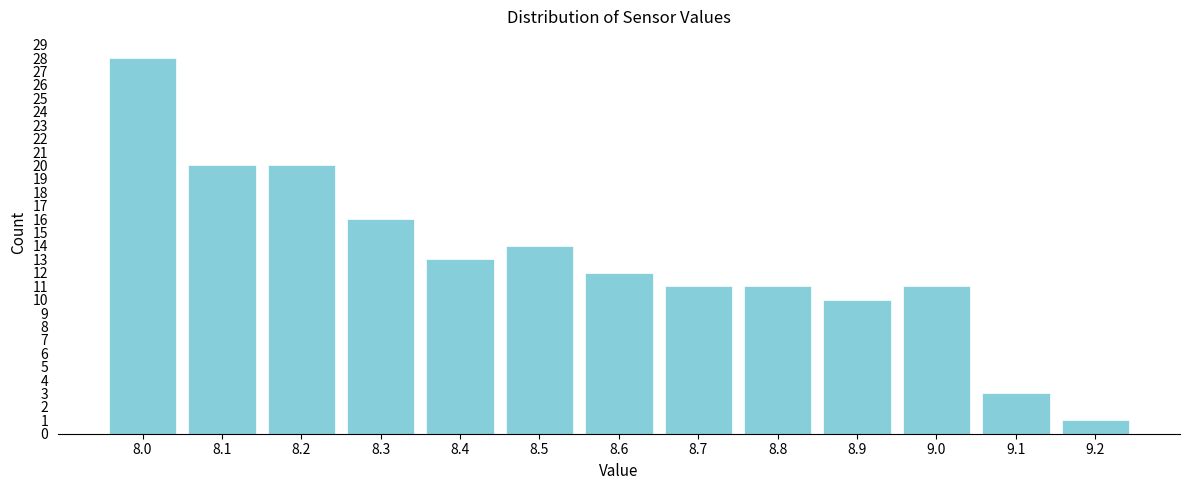

Over which range of the x-axis is the bar tallest?

7.95 to 8.05